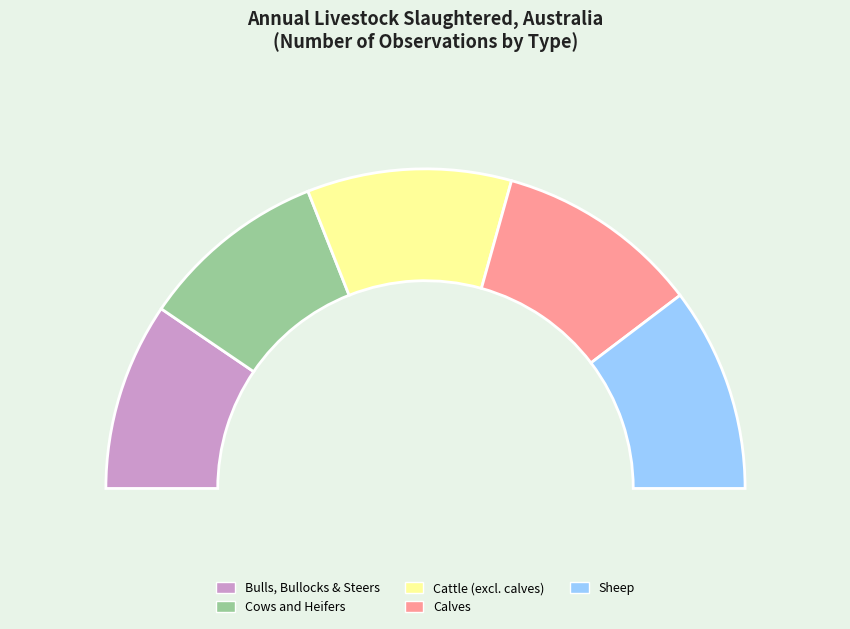

How many slices are in this pie chart?

5